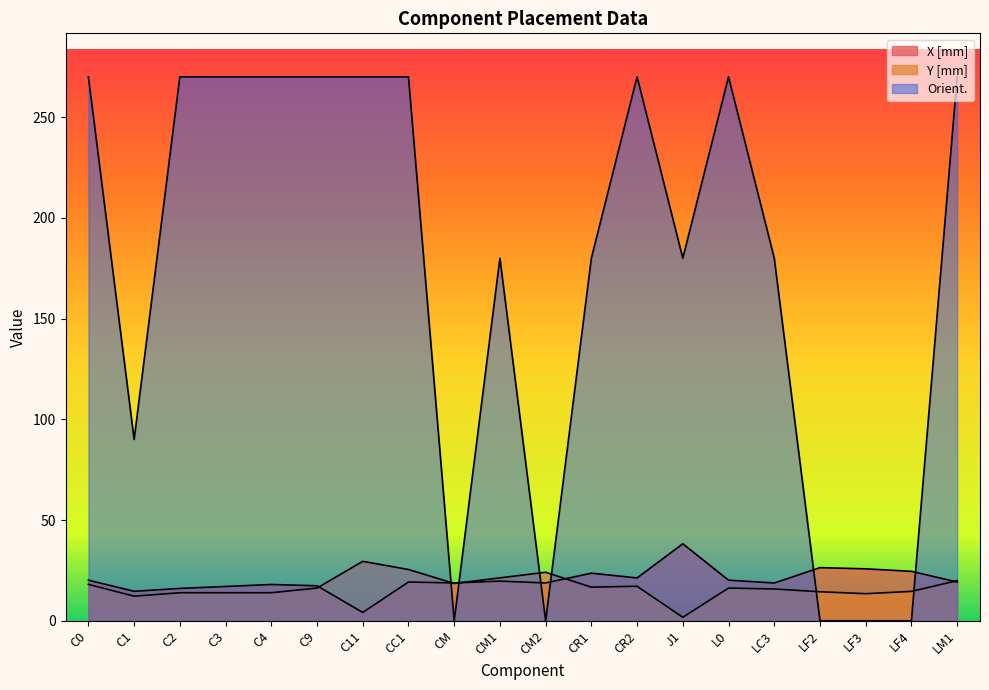

How many interior local valleys does the Orient. series have?

4